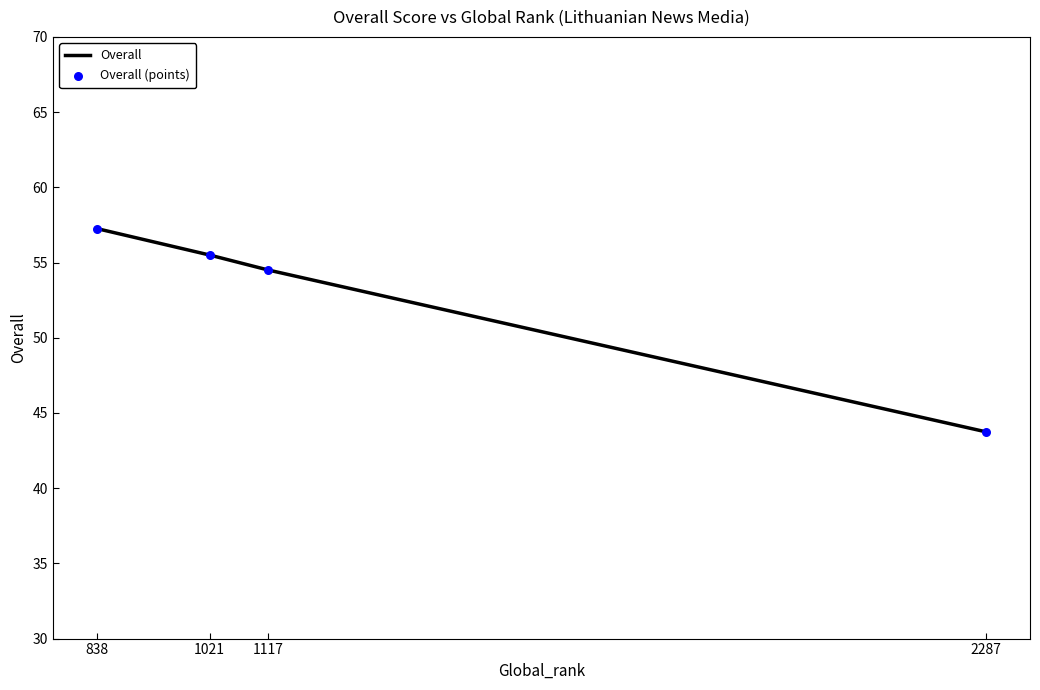

Which series reaches the maximum Y coordinate?

Overall